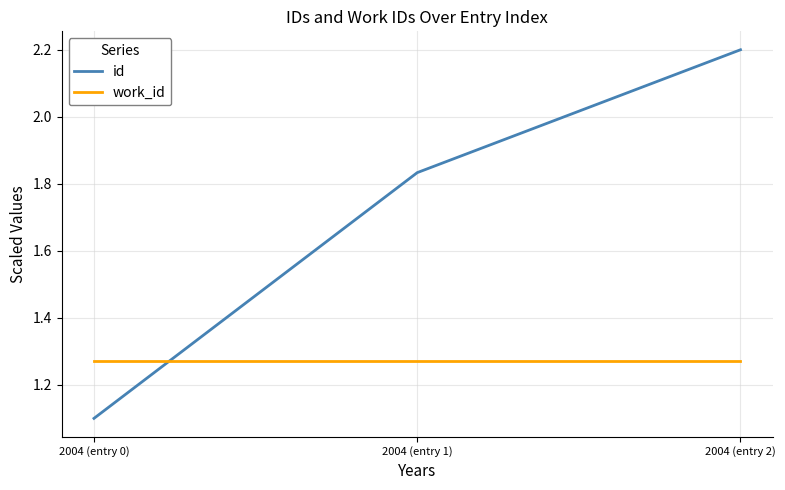

The id series shows 1.3 at 2004 (entry 2). True or false?

False